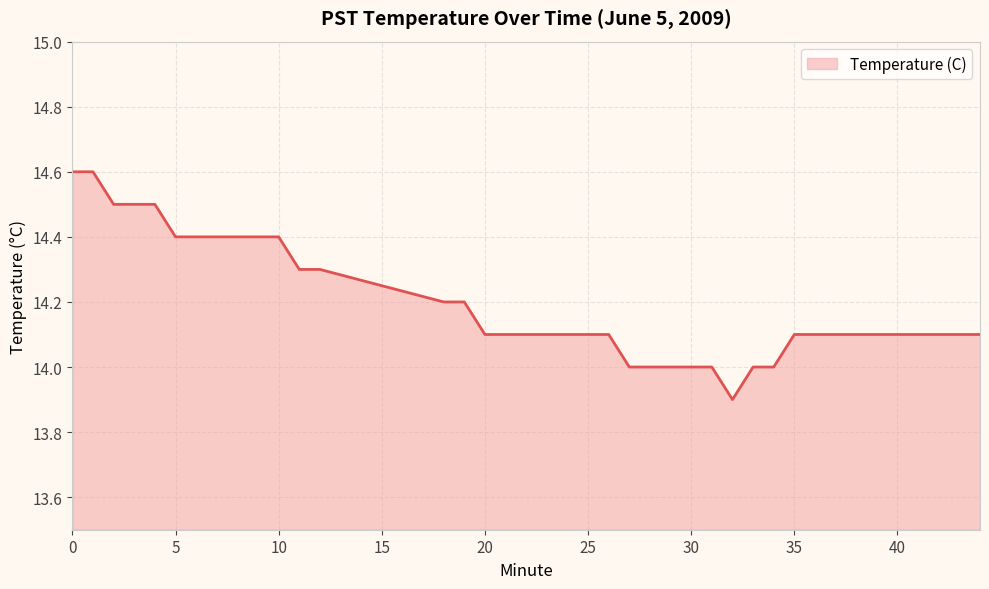

What is the difference between the maximum and minimum values?

0.7